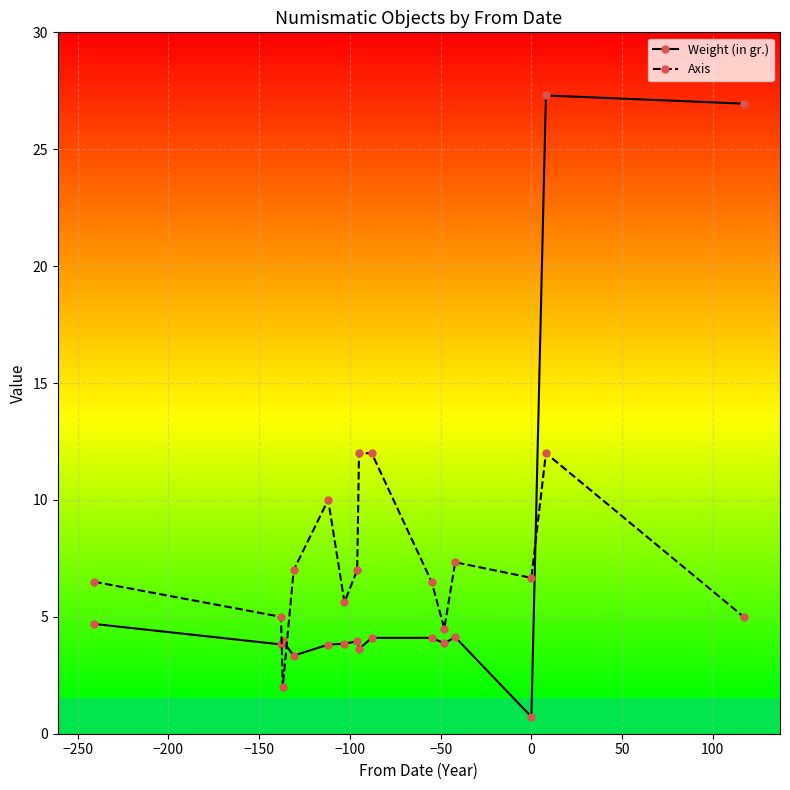

What is the lowest value of the Weight (in gr.) series?

0.7